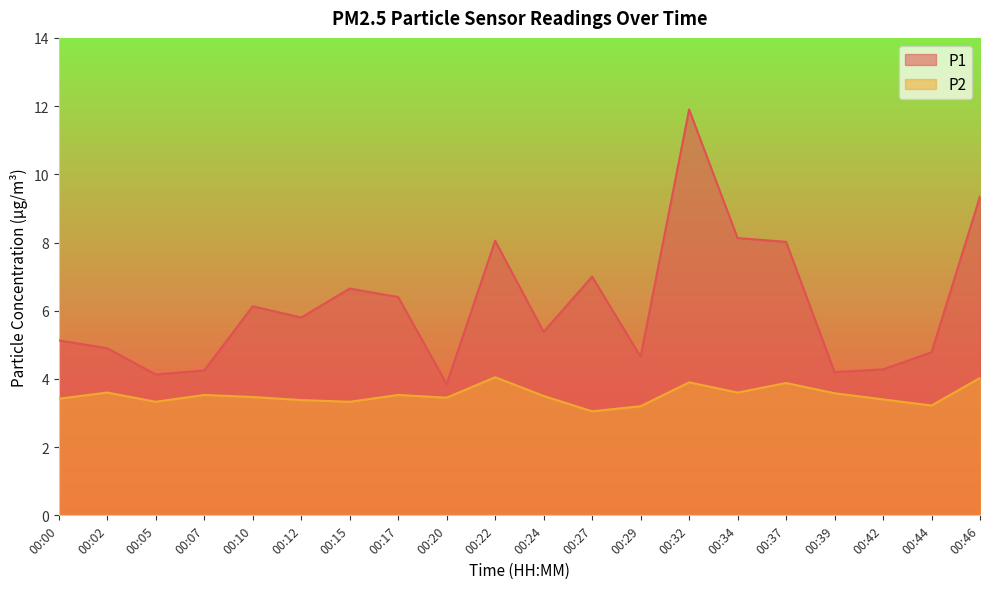

The value of P2 at 00:29 is 1.3. True or false?

False